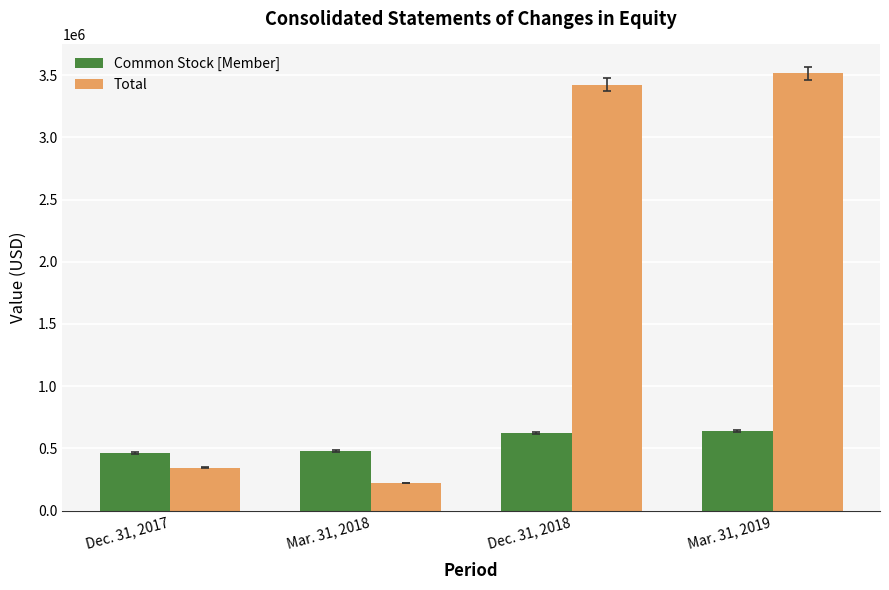

Which series changed the most between Dec. 31, 2017 and Mar. 31, 2019?

Total